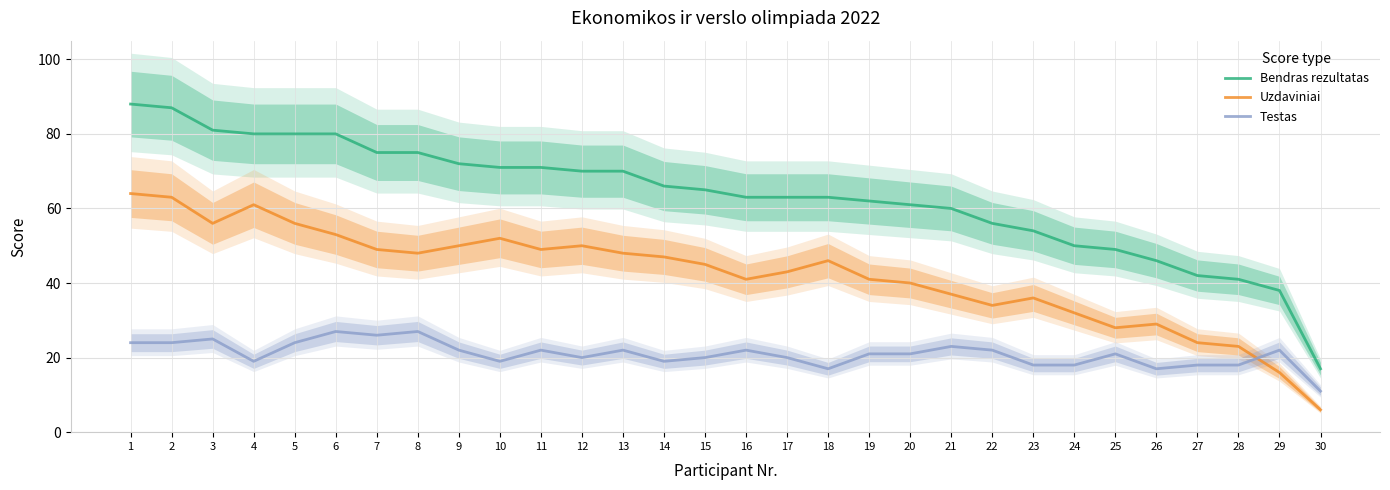

The Uzdaviniai series shows 54 at 21. True or false?

False